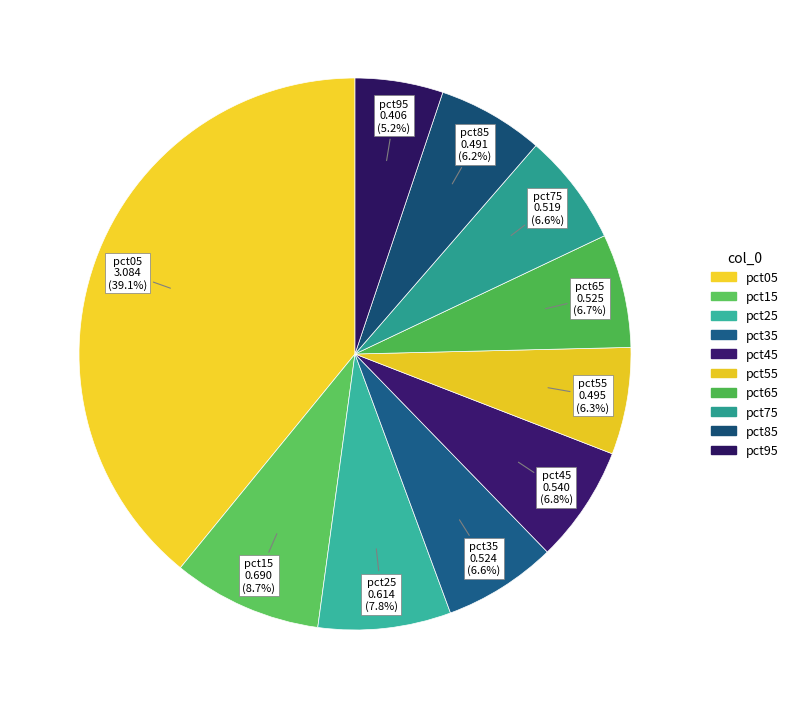

How many segments does this pie chart have?

10